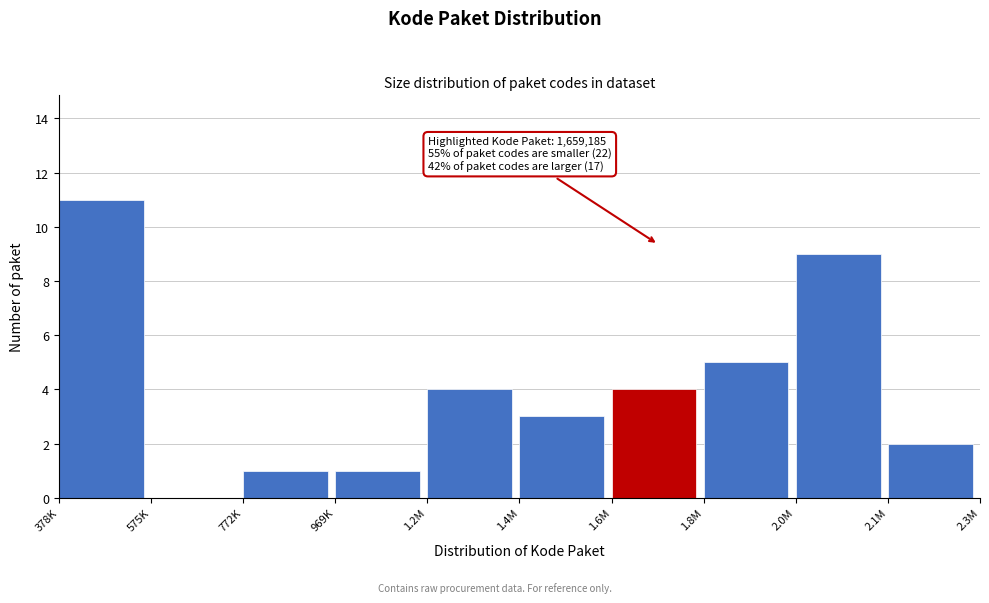

Reading left to right, list all the values displayed in this chart.

378K=11	575K=0	772K=1	969K=1	1.2M=4	1.4M=3	1.6M=4	1.8M=5	2.0M=9	2.1M=2